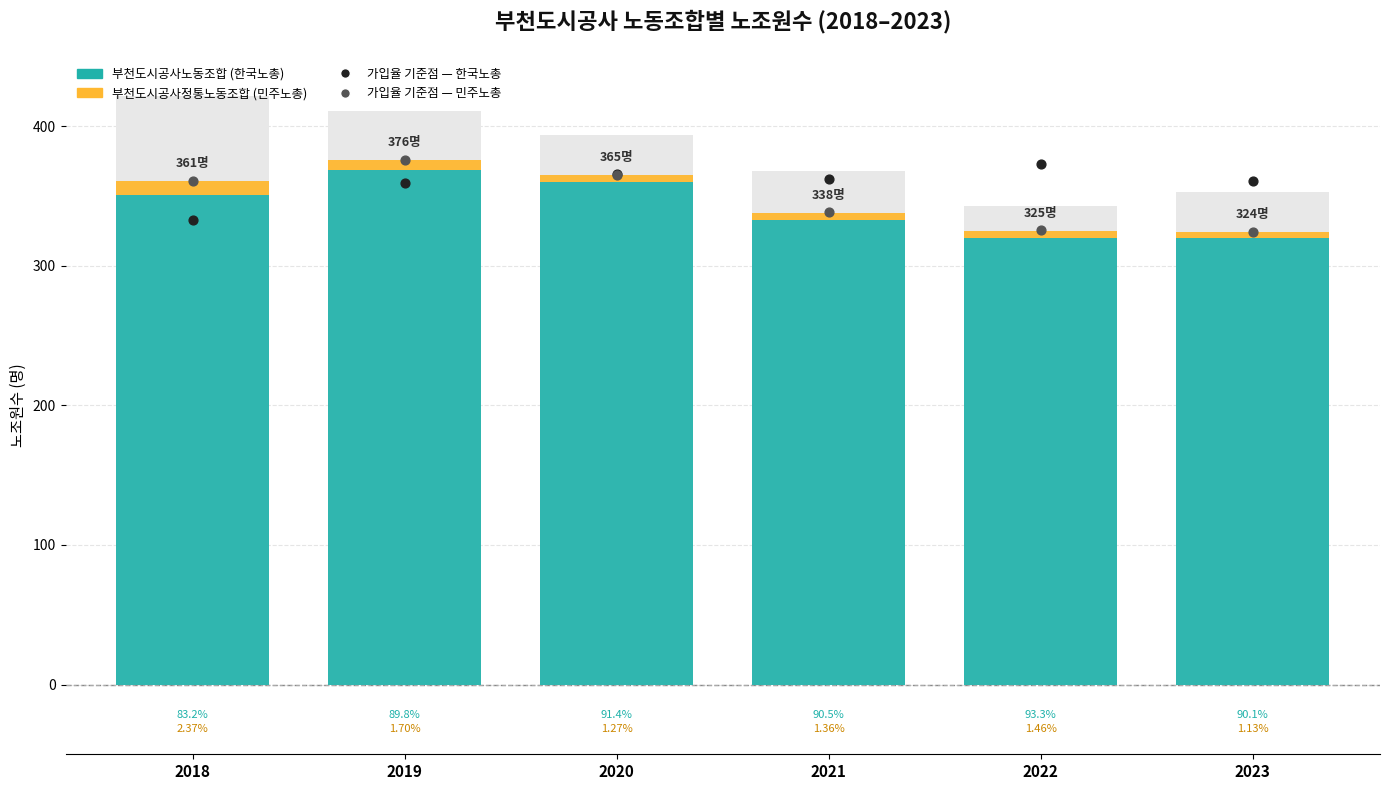

What is the total value across all series at 2022?

1024.0